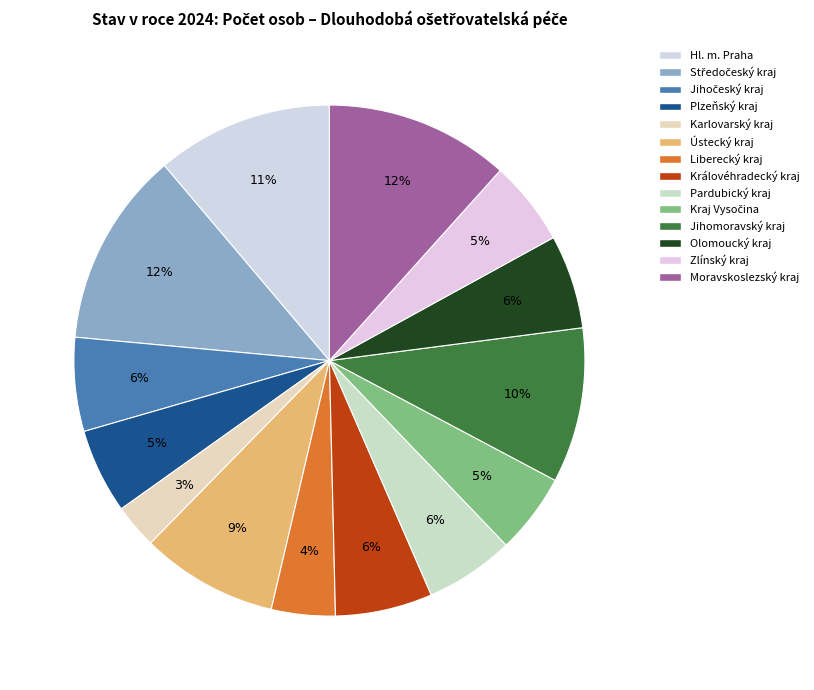

How many segments does this pie chart have?

14